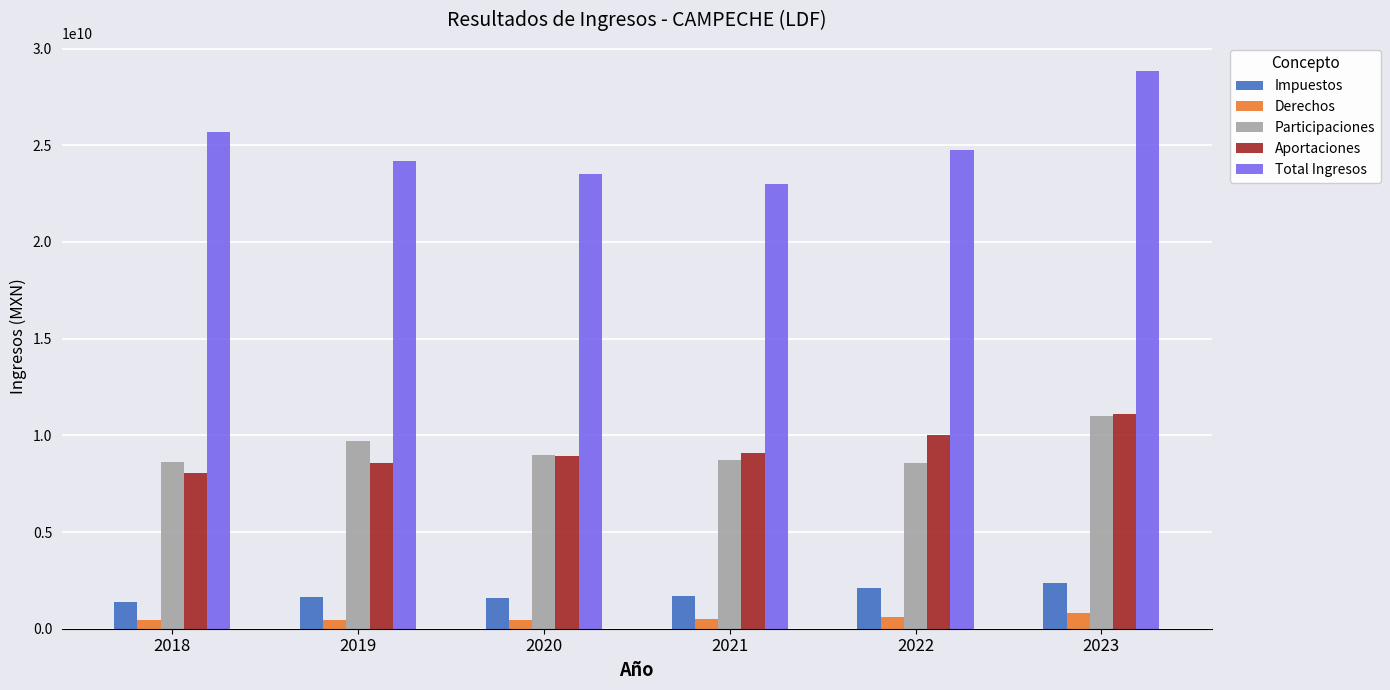

True or false: Participaciones has a value of 8977598990.0 at 2020.

True